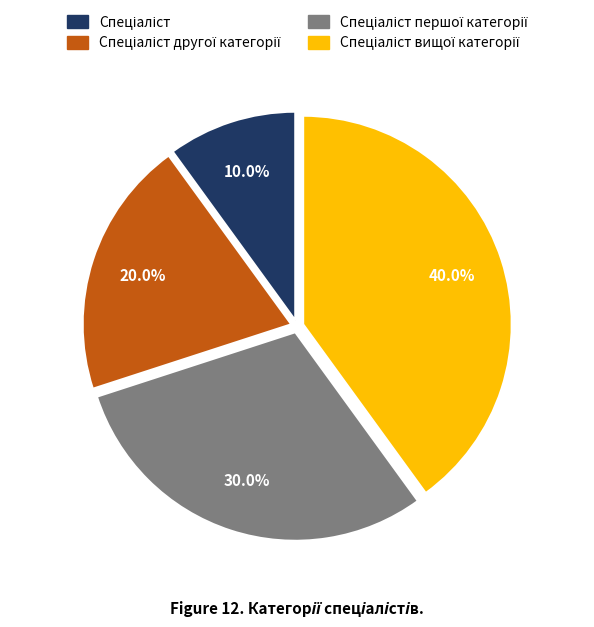

Is there a majority slice in this chart?

No